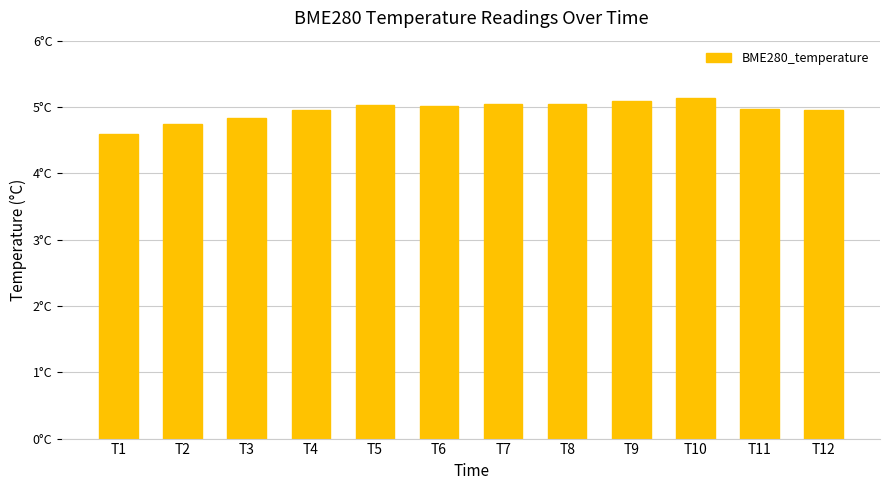

What is the difference between the values at T9 and T3?

0.3